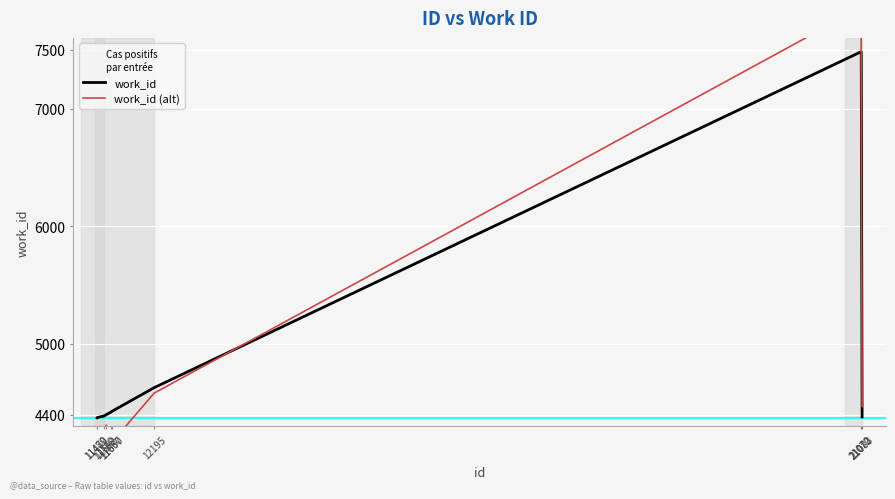

How many categories are shown in the chart?

10